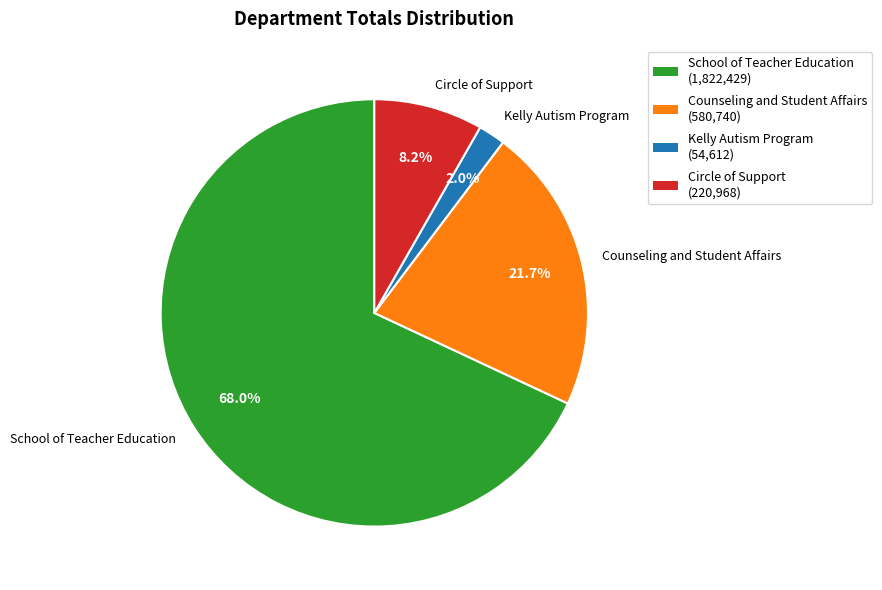

Do Counseling and Student Affairs and School of Teacher Education together represent more than half of the pie?

Yes